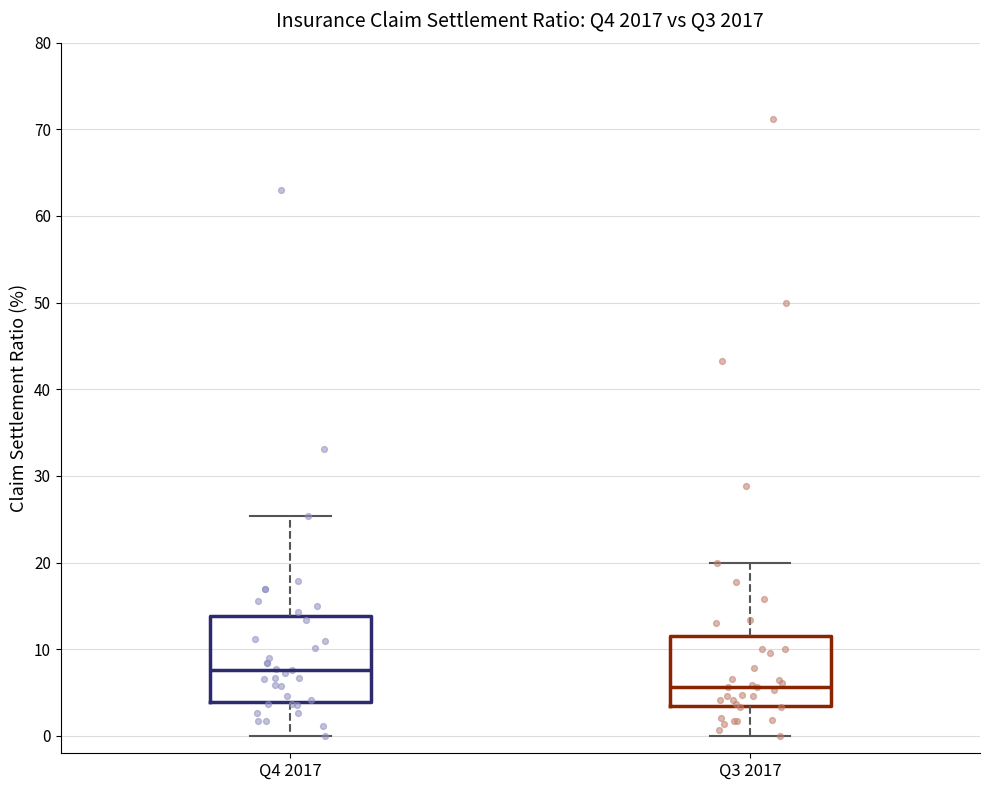

Where is the lower edge of the box for Q3 2017 on the y-axis? The values are not printed on the chart, so give them approximately, as read against the axis.

4